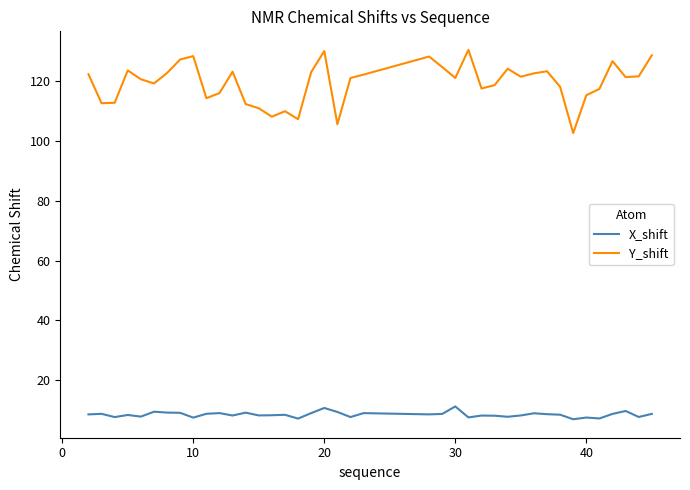

Rank the series by their maximum value, from highest to lowest.

Y_shift, X_shift